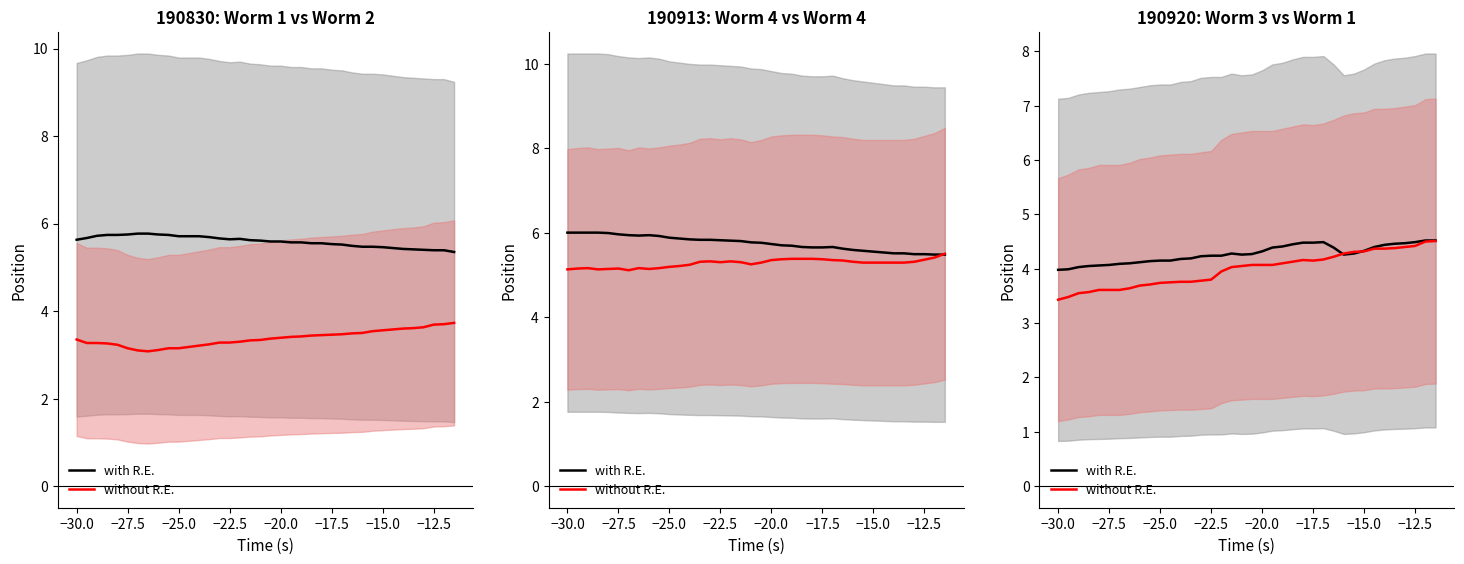

How many categories are shown in the chart?

38